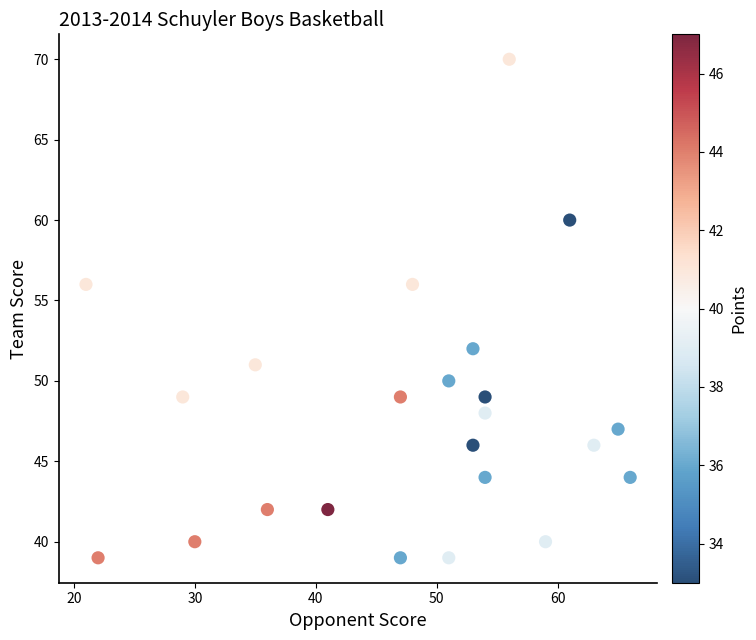

What is the range of Y values (max minus min)?

31